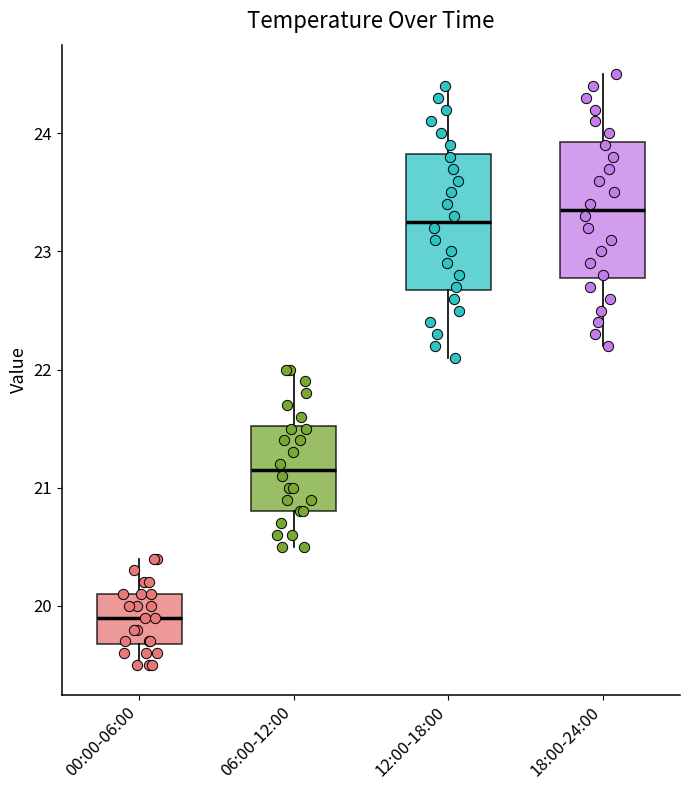

Which box's median line is the lowest?

00:00-06:00